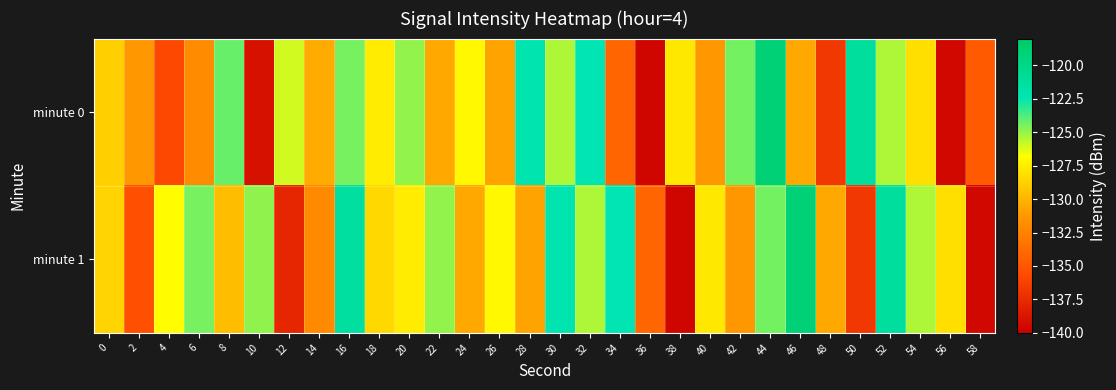

List the series in order of their peak value, highest first.

minute 0, minute 1